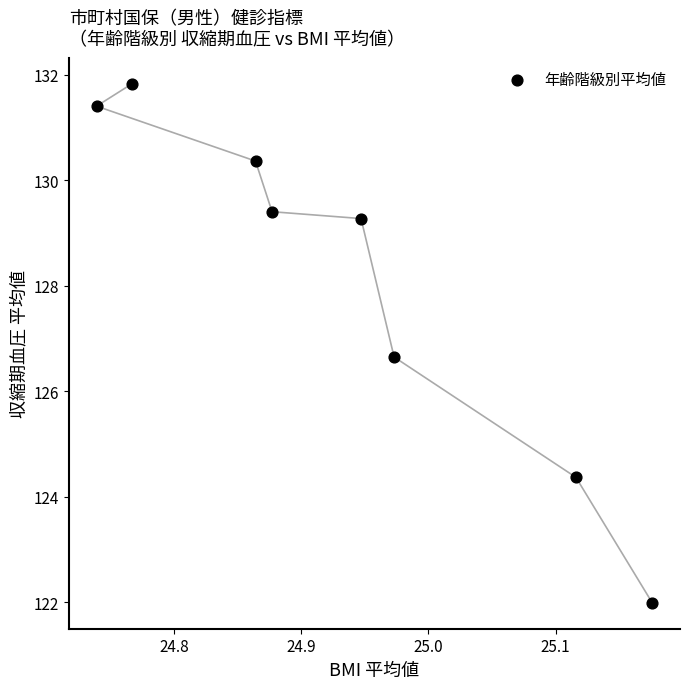

What is the average X value?

24.9